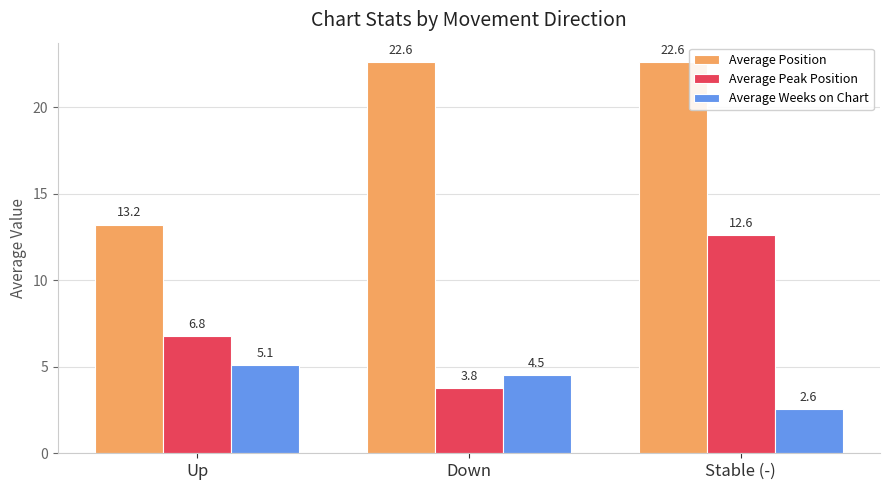

At Down, list the series in order from smallest to largest.

Average Peak Position, Average Weeks on Chart, Average Position